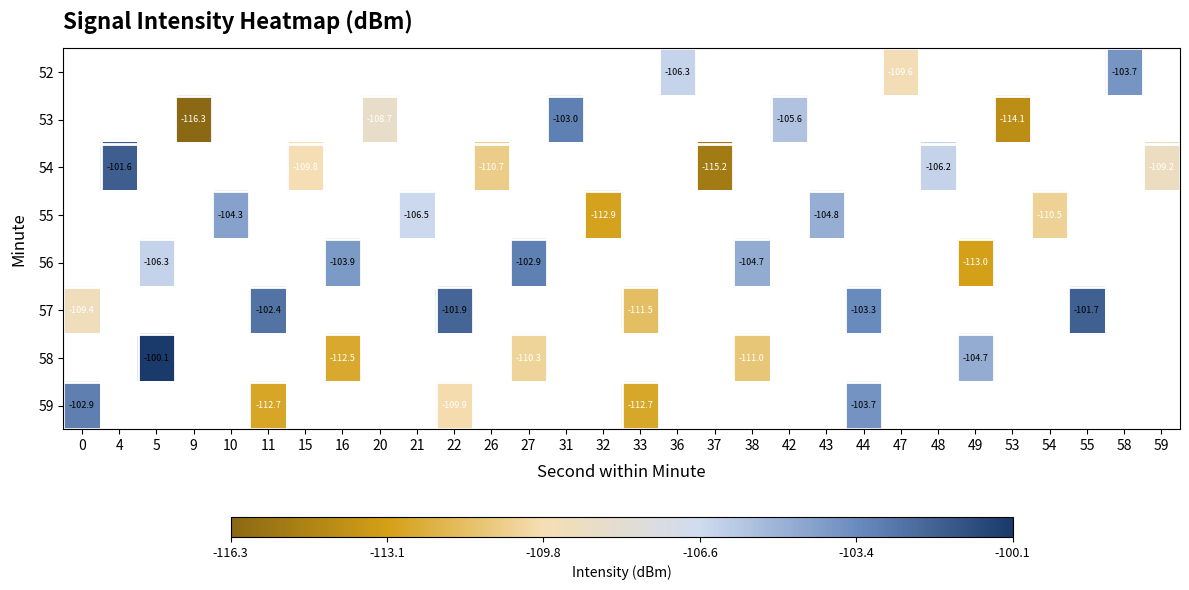

Which category has the lowest value across all series?

9